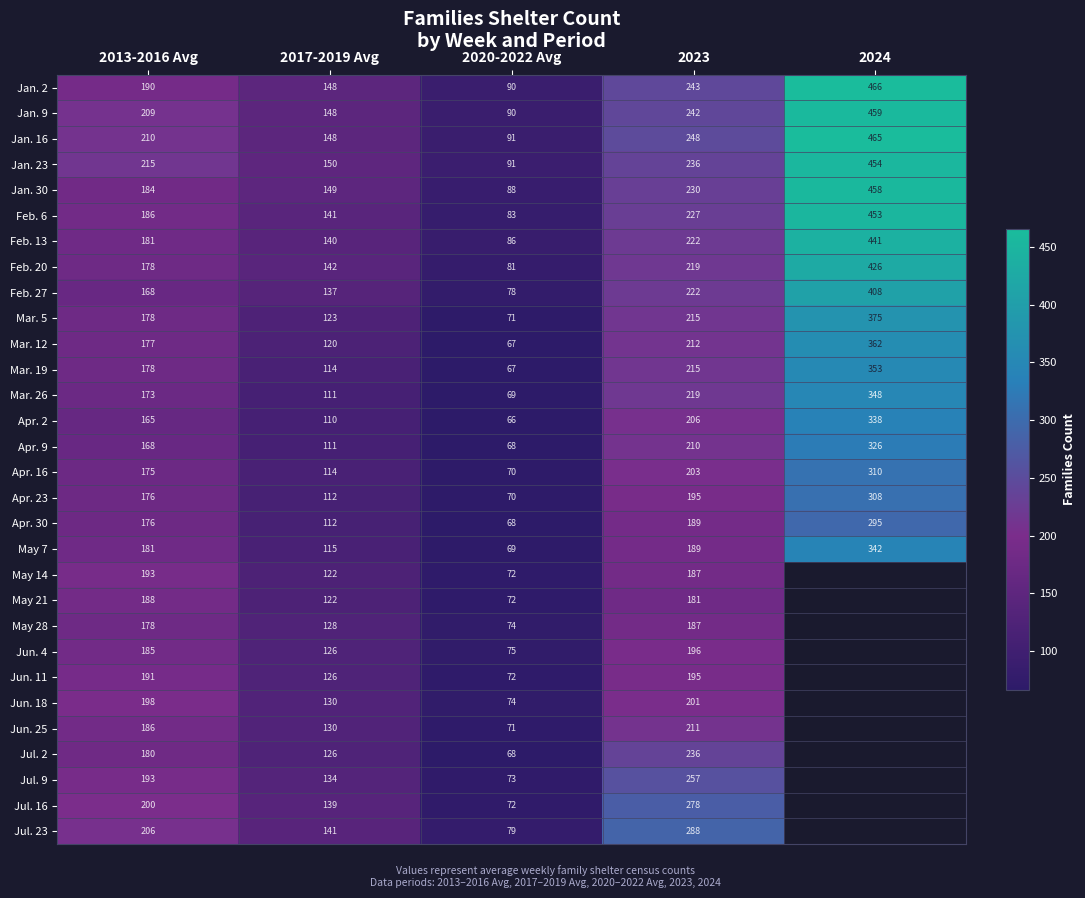

What is the difference between the maximum and minimum values in the Jan. 30 series?

370